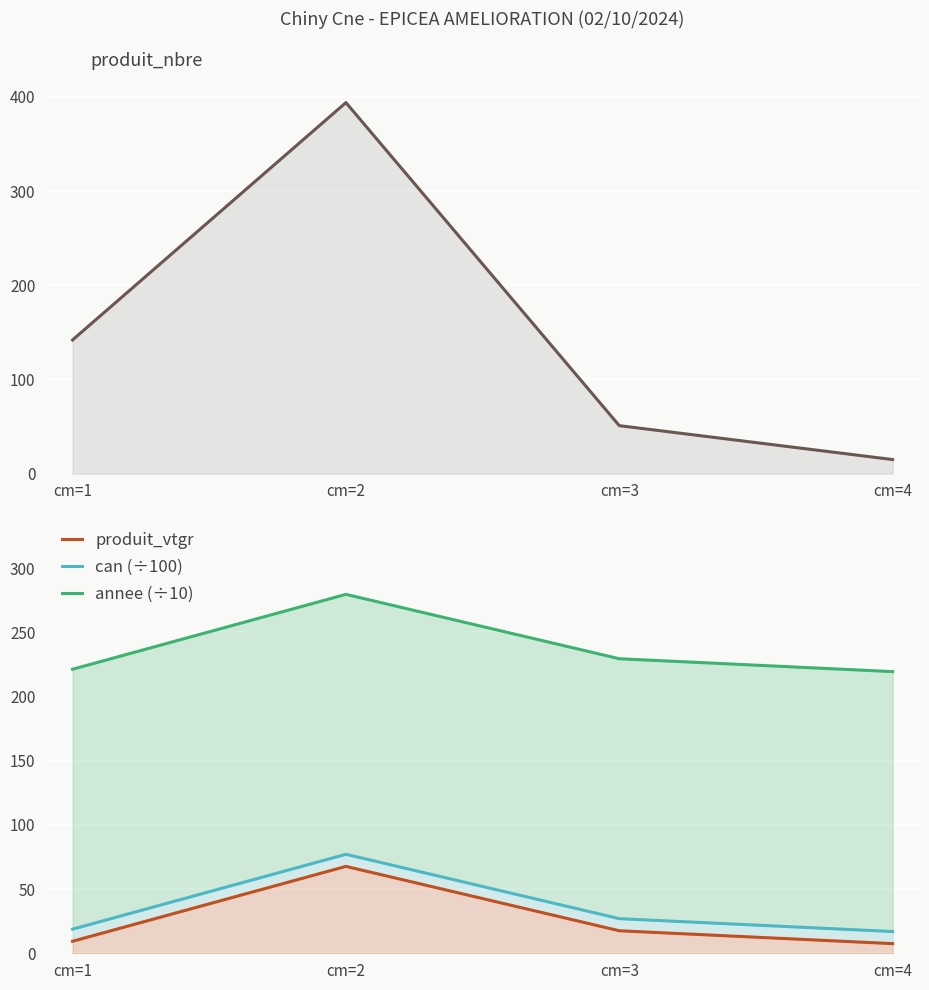

What are all the series names shown in the legend?

produit_nbre, produit_vtgr, can (÷100), annee (÷10)